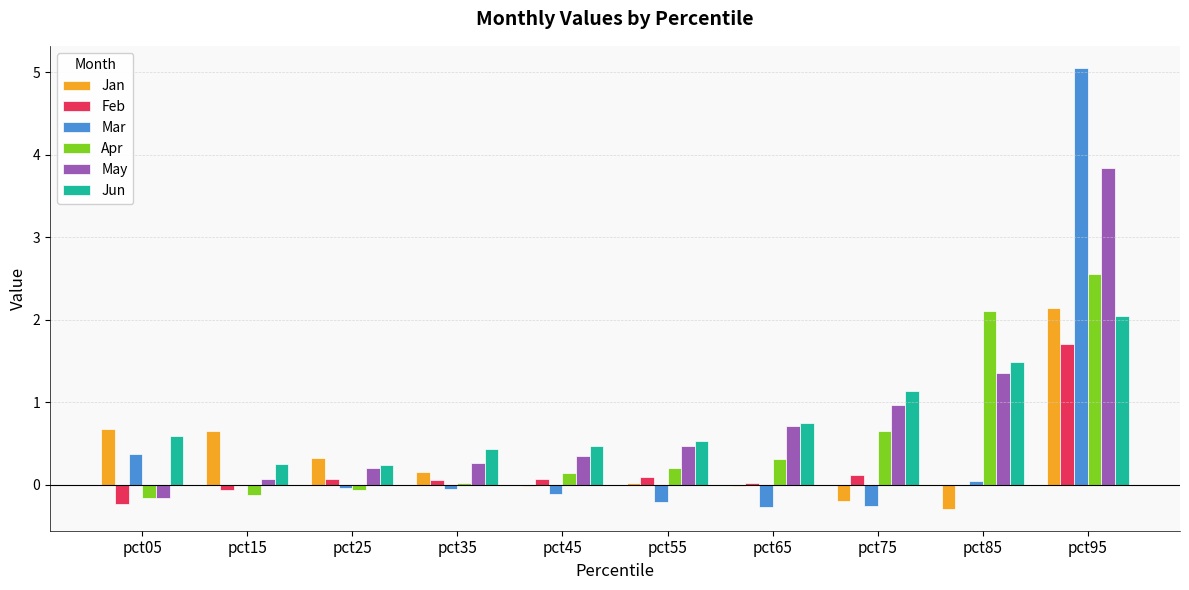

What is the sum of the May values at pct55 and pct75?

1.4